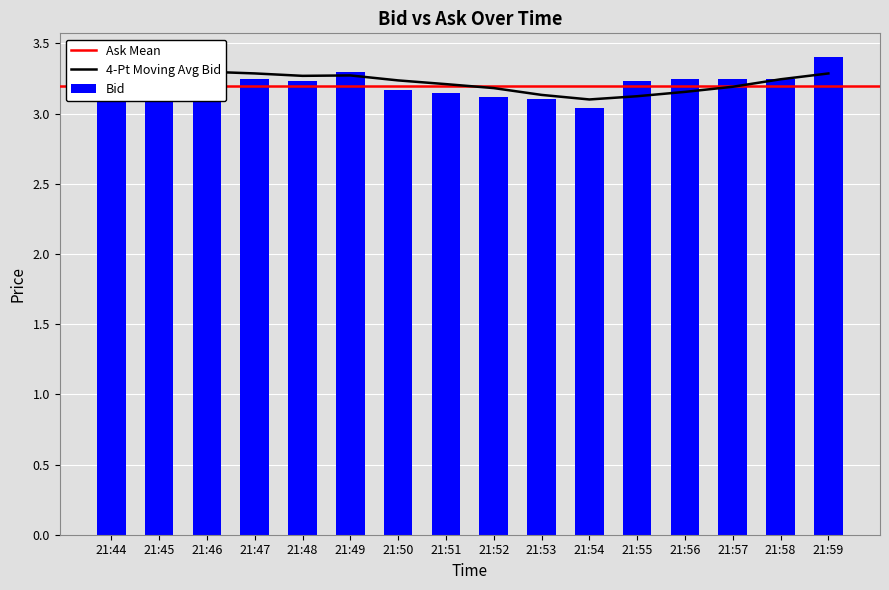

True or false: the data shows 1.1 at 21:58.

False